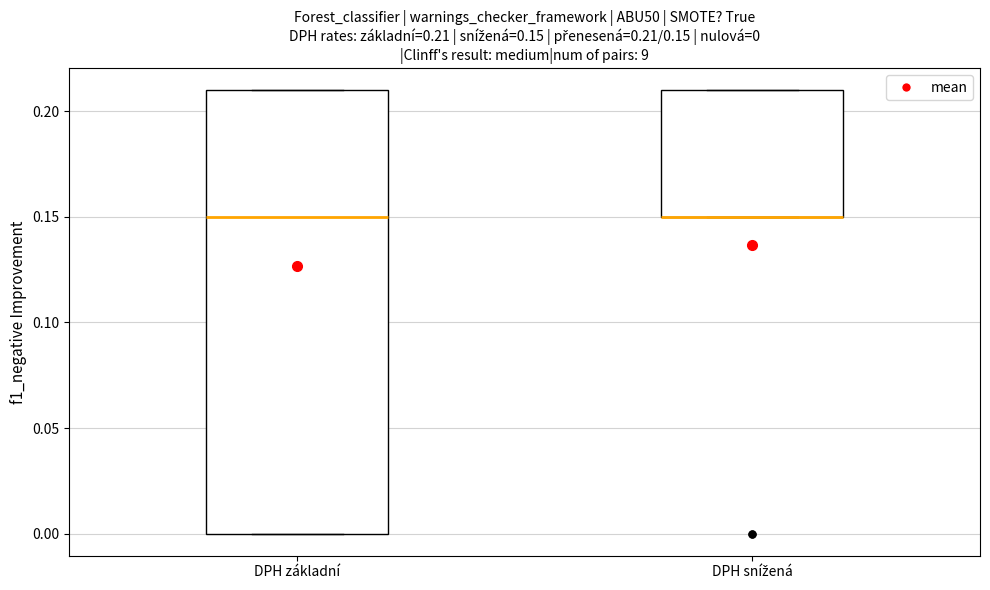

Which box is the tallest, from its lower edge to its upper edge?

DPH základní